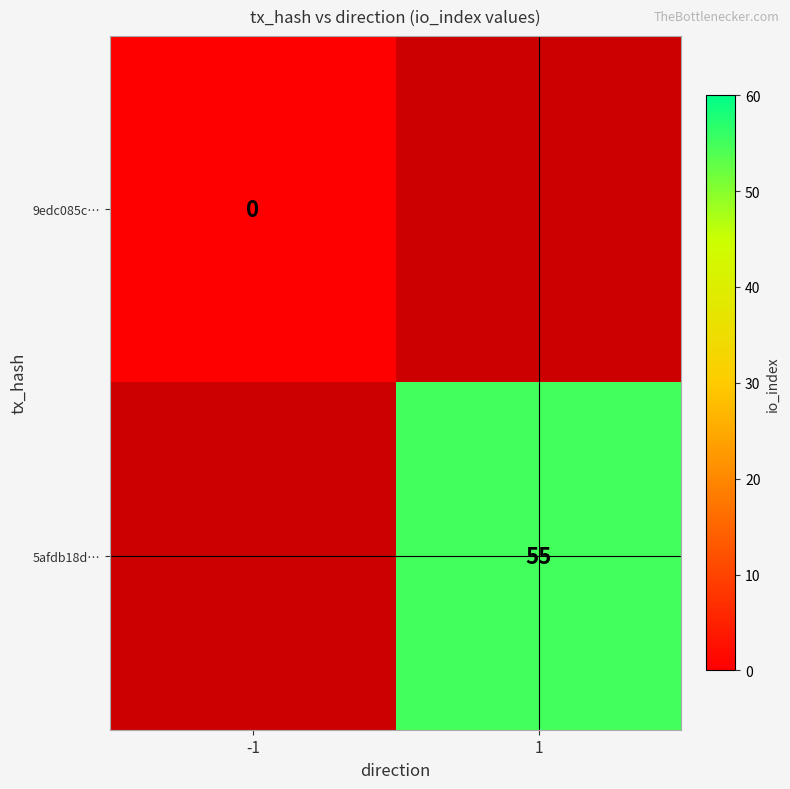

The 5afdb18d… series shows 22.4 at 1. True or false?

False